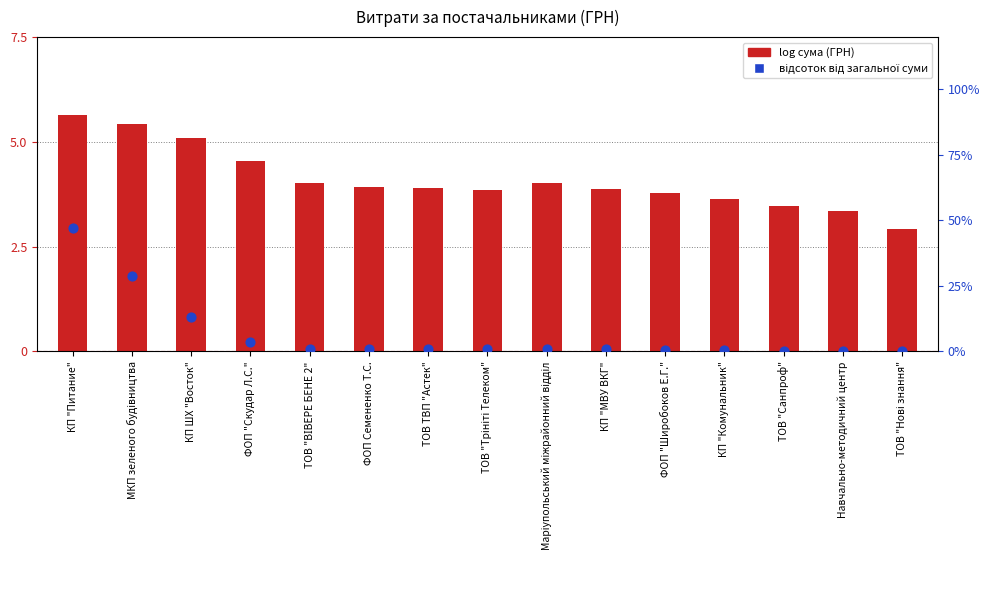

Which series has the largest Y range (max minus min)?

відсоток від загальної суми